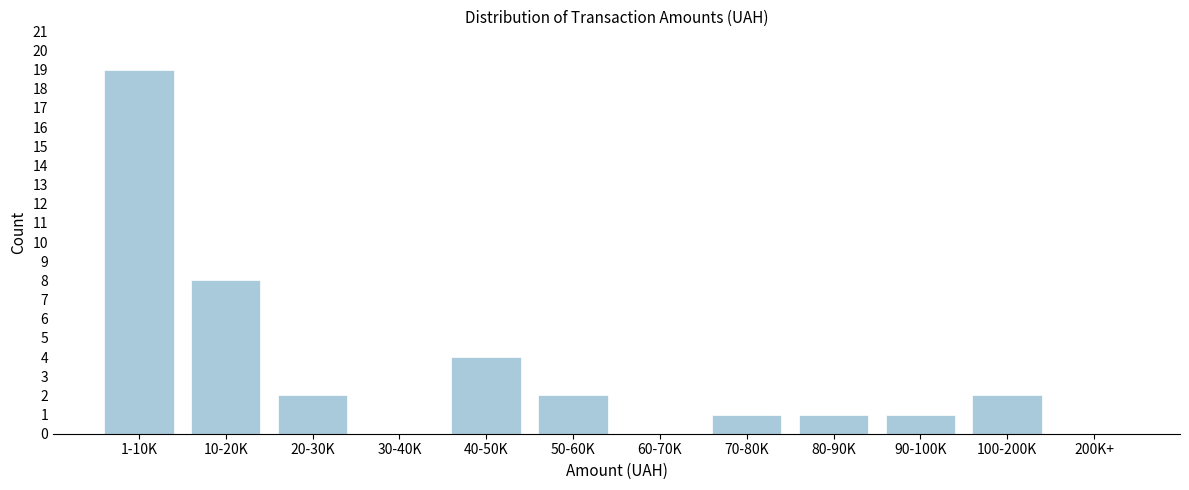

Reading left to right, extract all data points from this chart.

1-10K=19	10-20K=8	20-30K=2	30-40K=0	40-50K=4	50-60K=2	60-70K=0	70-80K=1	80-90K=1	90-100K=1	100-200K=2	200K+=0